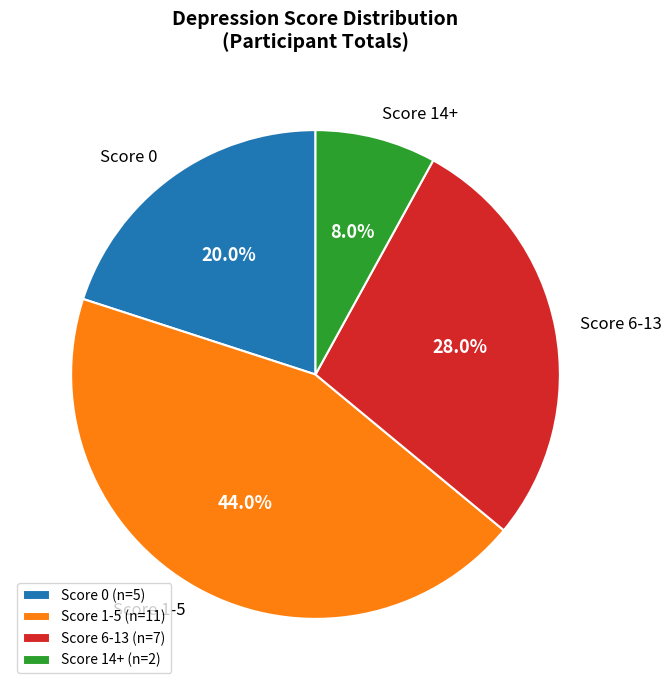

How many segments does this pie chart have?

4